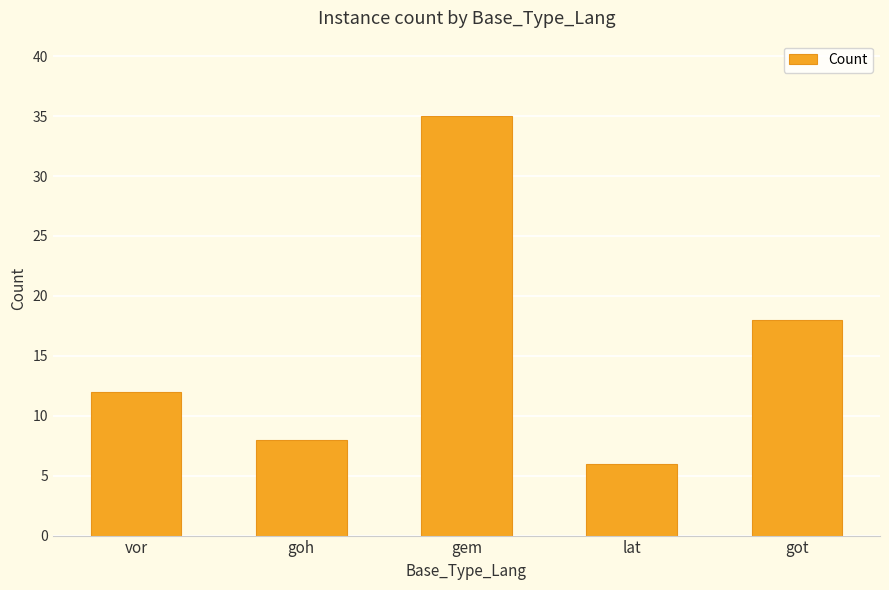

How many categories are shown in the chart?

5